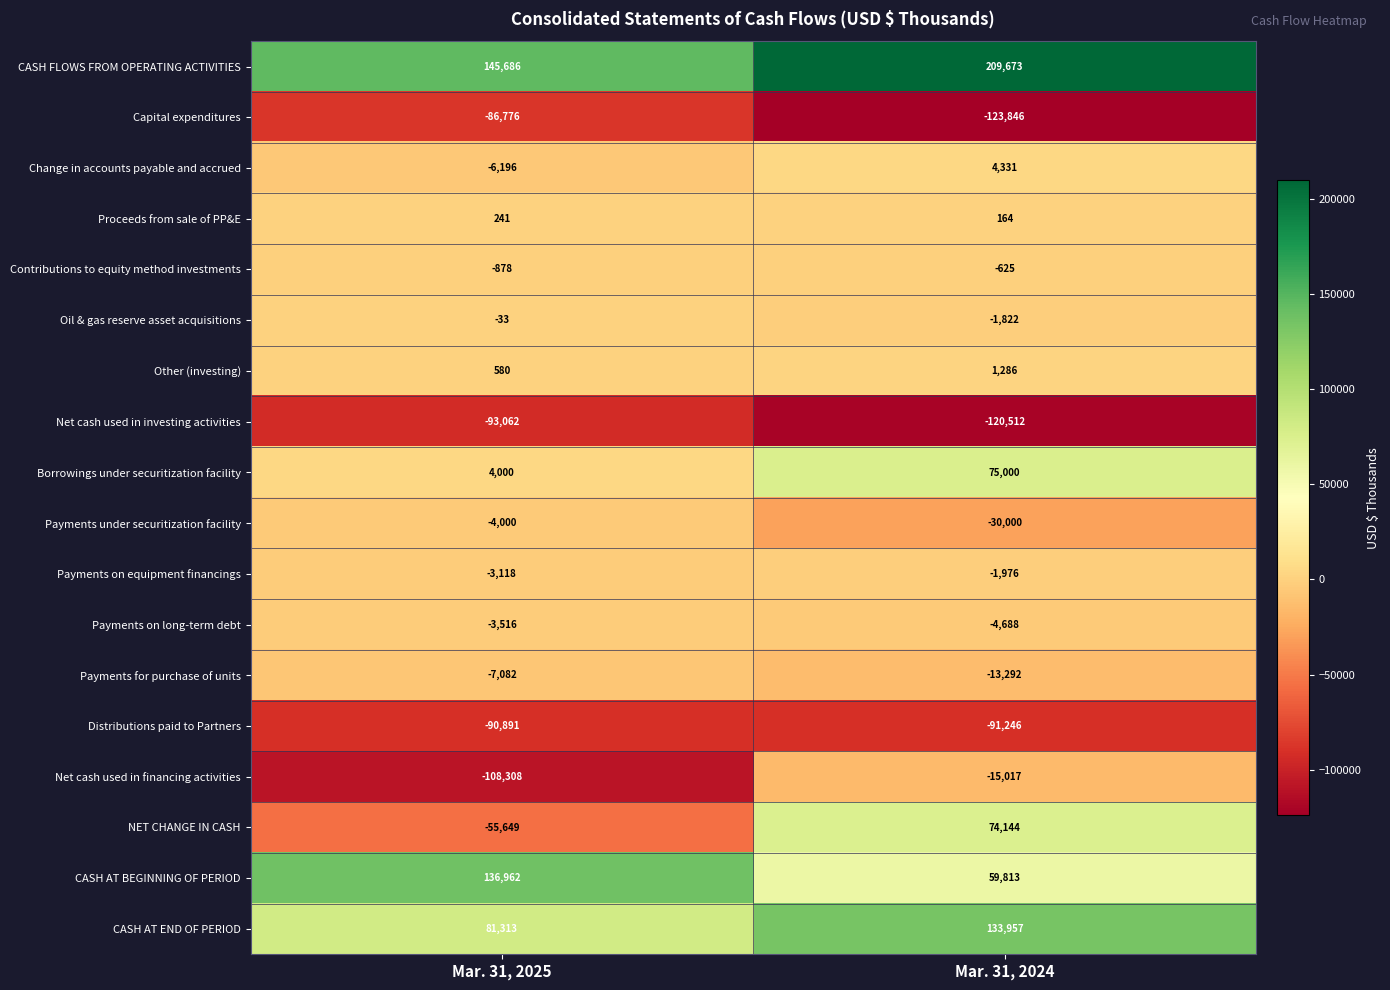

Is it true that Distributions paid to Partners equals -29061 at Mar. 31, 2024?

False